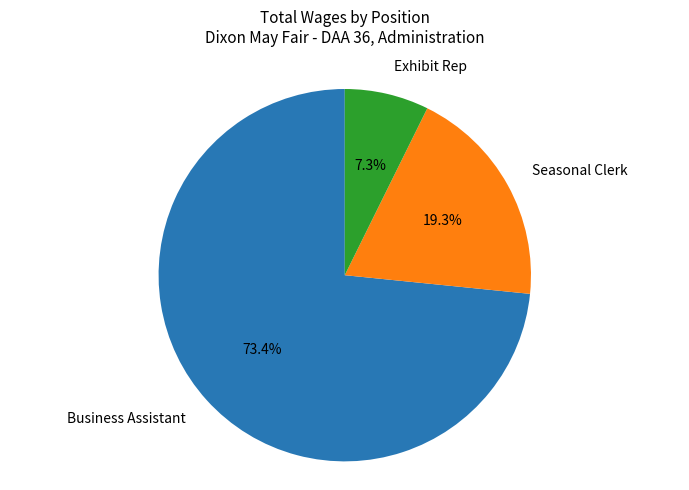

Is Business Assistant the majority of the pie?

Yes